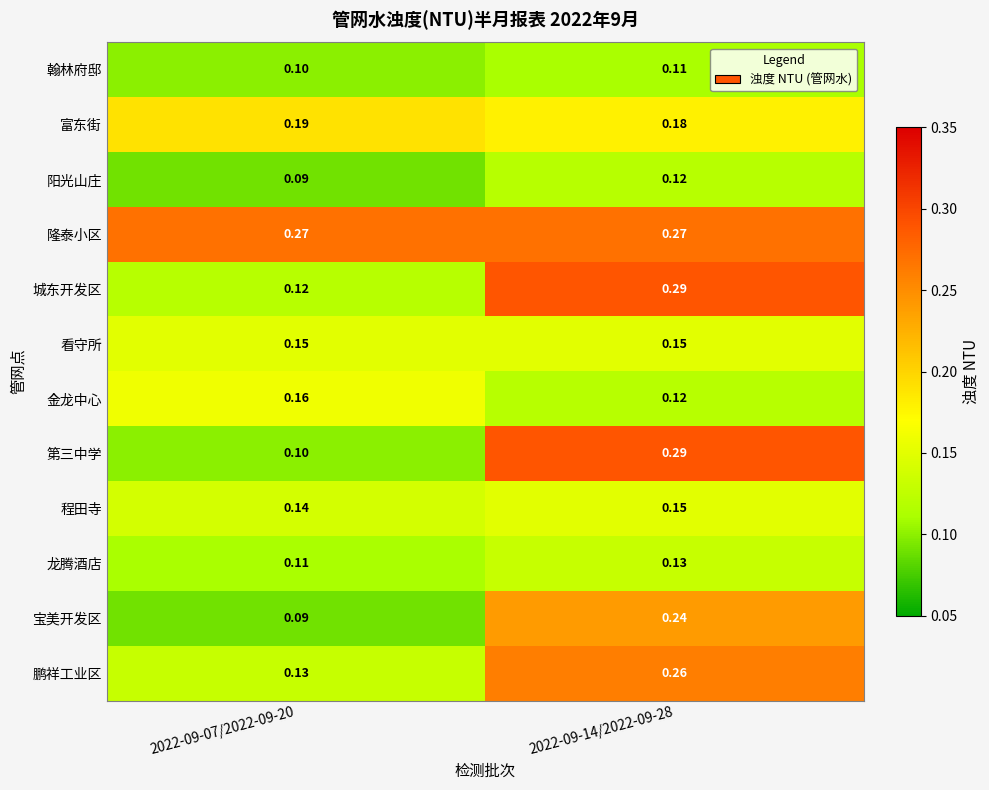

Is the value of 宝美开发区 at 2022-09-07/2022-09-20 greater than the value of 看守所 at 2022-09-07/2022-09-20?

No